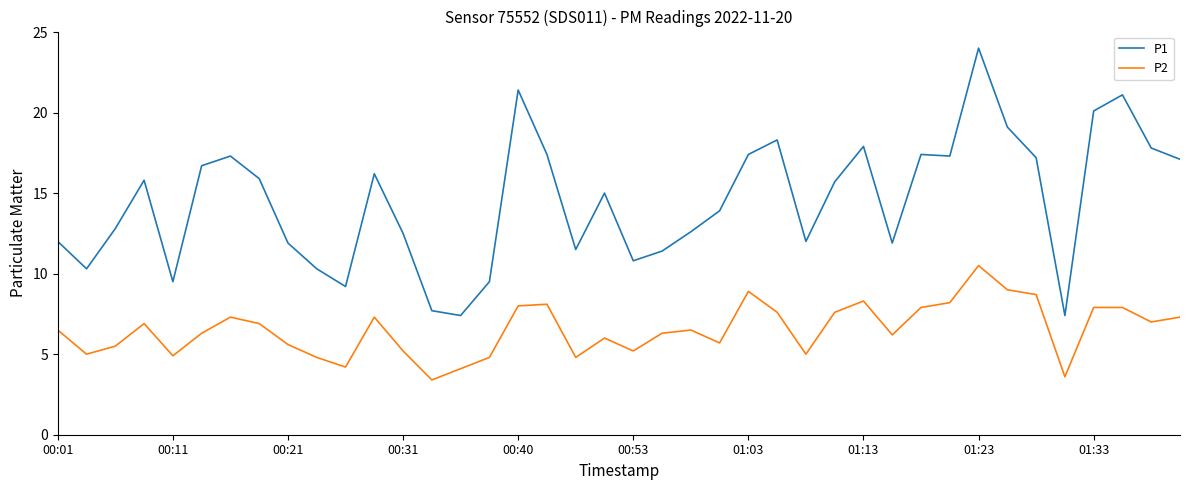

Which series has the largest range (max minus min)?

P1